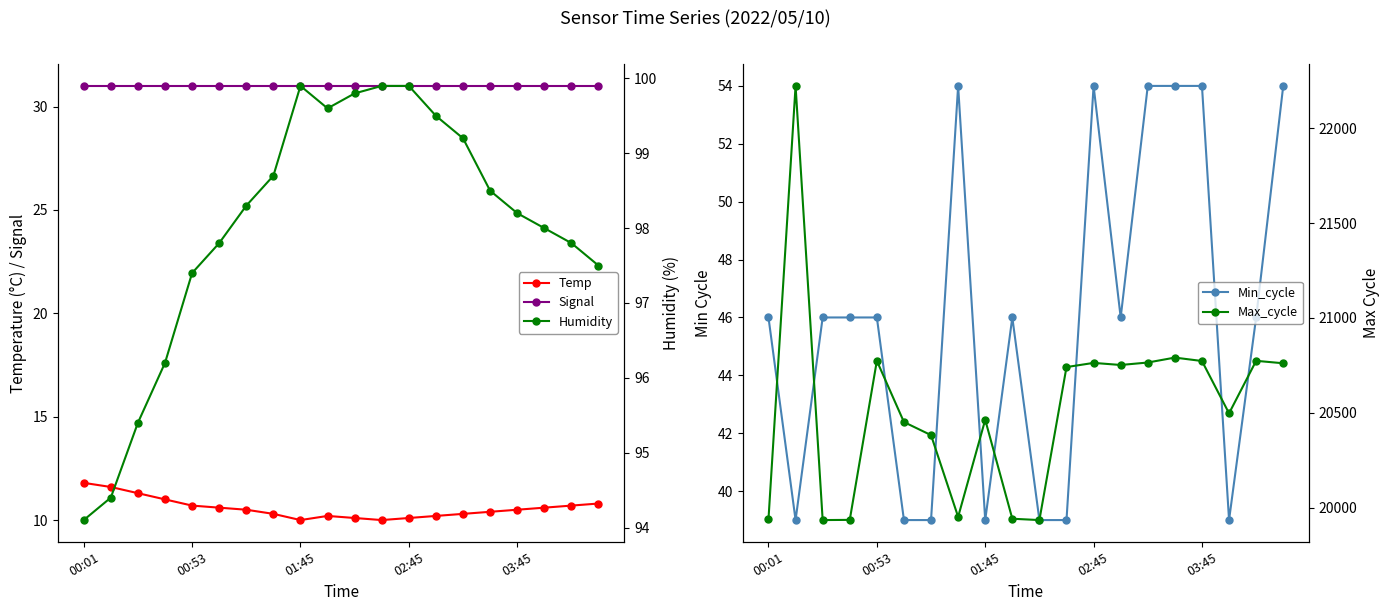

What is the highest value of the Signal series?

31.0